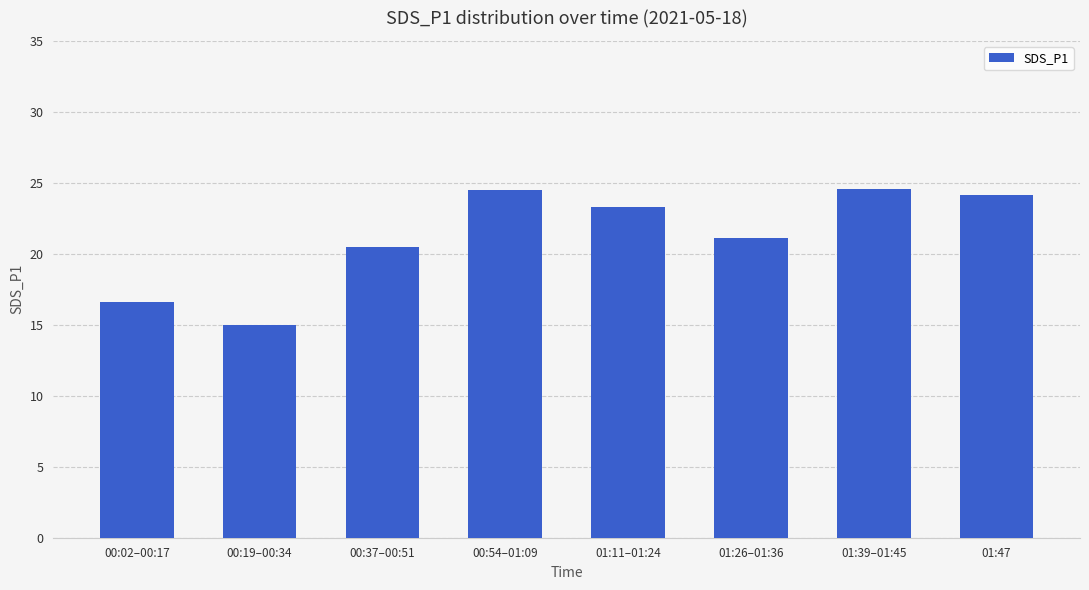

What is the minimum value shown in the chart?

15.0